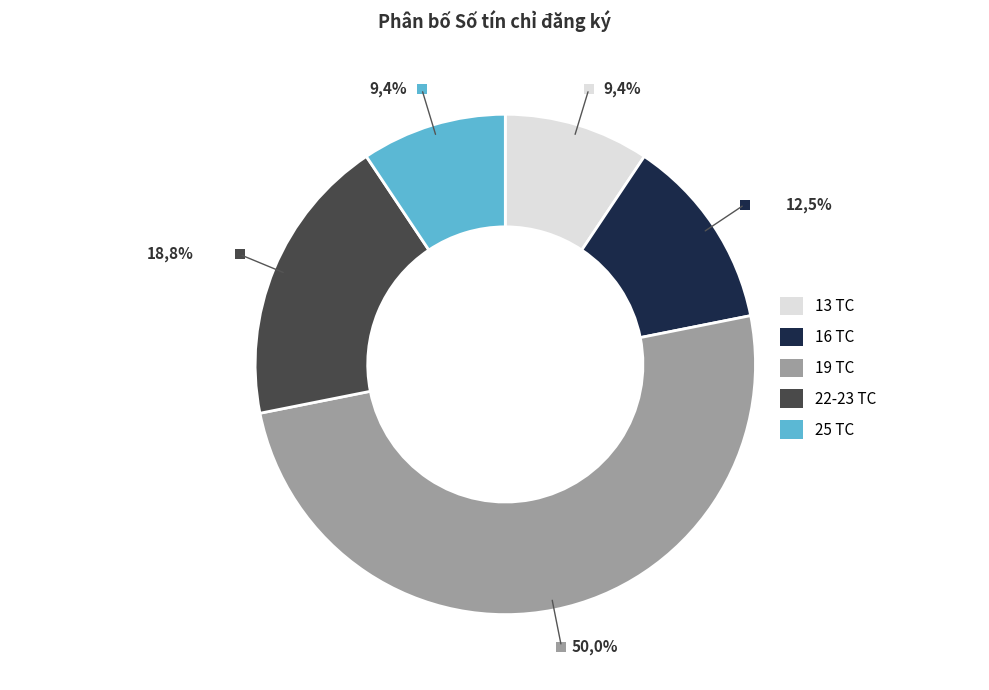

True or false: 16 TC accounts for 1% of the total.

False